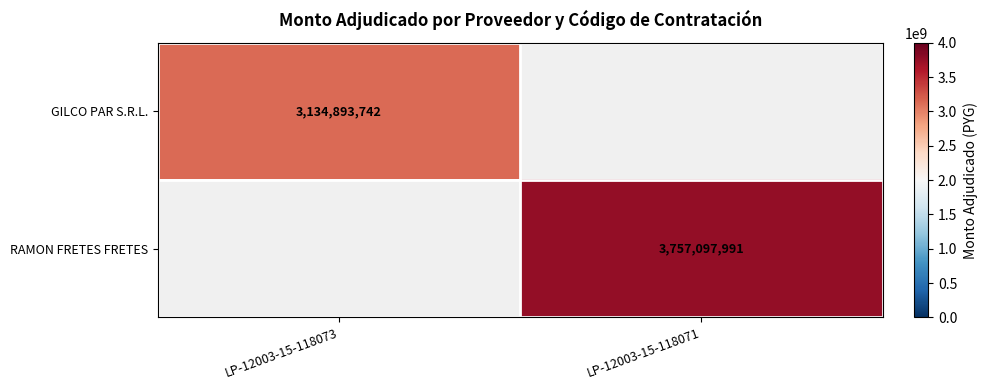

The GILCO PAR S.R.L. series shows 3134893742 at LP-12003-15-118073. True or false?

True